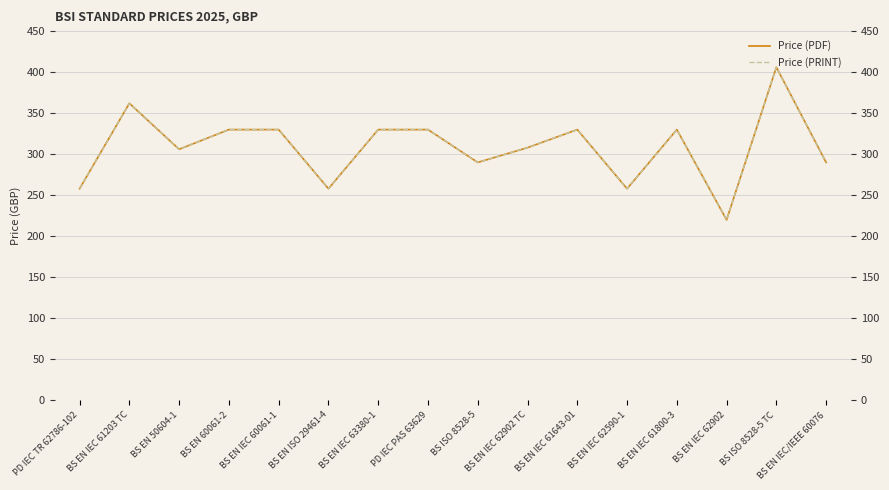

How many data points in Price (PRINT) are above 330?

2